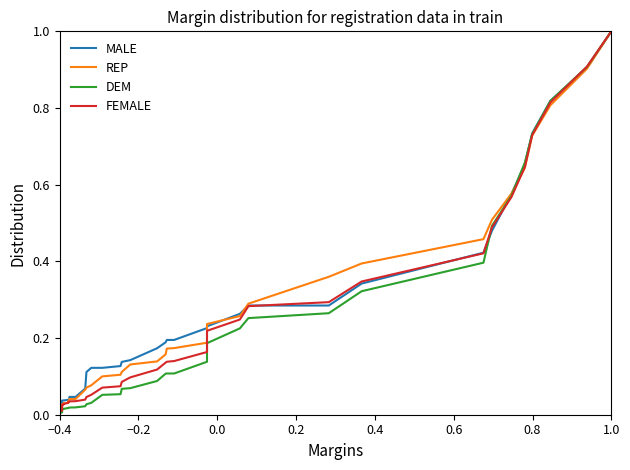

Reading left to right, list all the values displayed in this chart.

MALE: 0.0	0.0	0.0	0.0	0.0	0.0	0.0	0.0	0.0	0.0	0.0	0.1	0.1	0.1	0.1	0.1	0.1	0.1	0.2	0.2	0.2	0.2	0.2	0.2	0.2	0.3	0.3	0.3	0.3	0.4	0.5	0.6	0.7	0.7	0.8	0.9	1.0
REP: 0.0	0.0	0.0	0.0	0.0	0.0	0.0	0.0	0.0	0.0	0.0	0.1	0.1	0.1	0.1	0.1	0.1	0.1	0.1	0.2	0.2	0.2	0.2	0.2	0.2	0.3	0.3	0.4	0.4	0.5	0.5	0.6	0.6	0.7	0.8	0.9	1.0
DEM: 0.0	0.0	0.0	0.0	0.0	0.0	0.0	0.0	0.0	0.0	0.0	0.0	0.0	0.0	0.1	0.1	0.1	0.1	0.1	0.1	0.1	0.1	0.1	0.2	0.2	0.2	0.3	0.3	0.3	0.4	0.5	0.6	0.7	0.7	0.8	0.9	1.0
FEMALE: 0.0	0.0	0.0	0.0	0.0	0.0	0.0	0.0	0.0	0.0	0.0	0.0	0.0	0.1	0.1	0.1	0.1	0.1	0.1	0.1	0.1	0.1	0.2	0.2	0.2	0.2	0.3	0.3	0.3	0.4	0.5	0.6	0.6	0.7	0.8	0.9	1.0